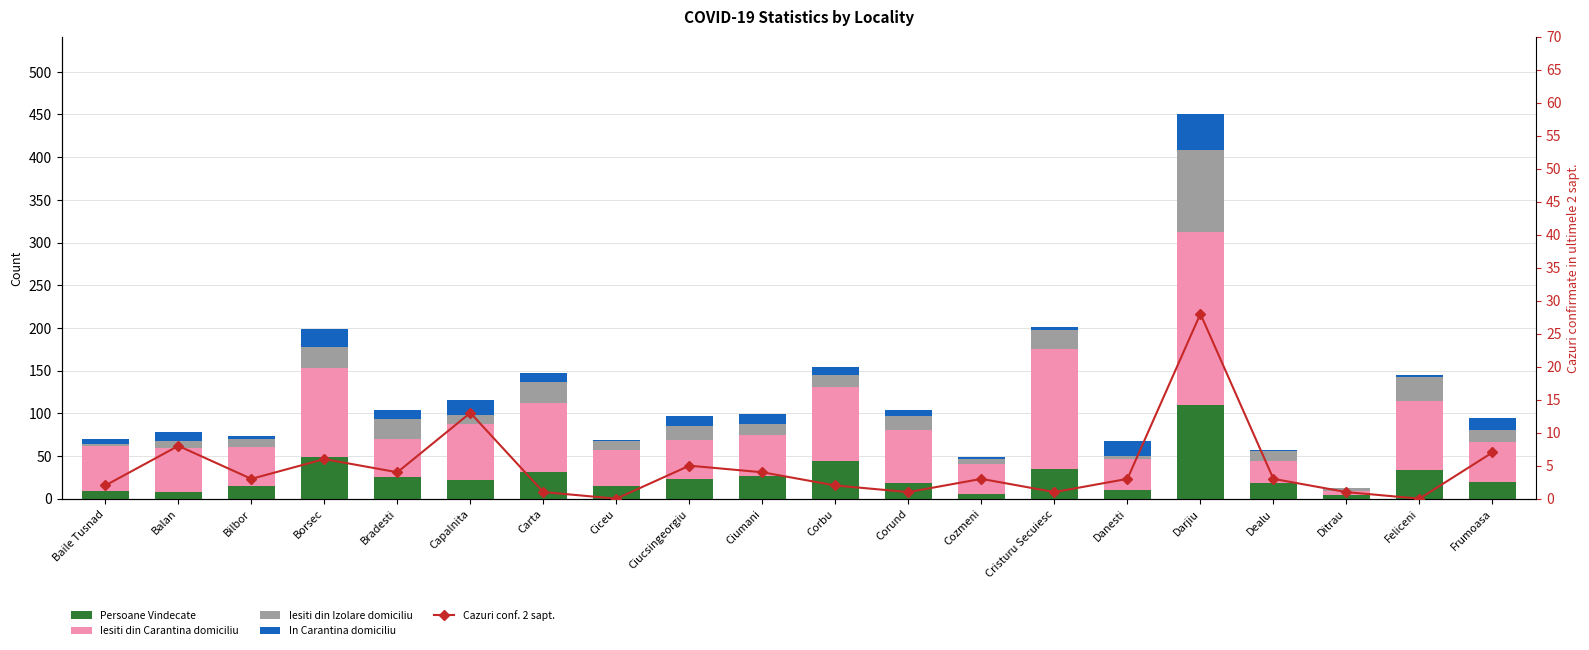

Rank the series by their maximum value, from lowest to highest.

Cazuri conf. 2 sapt., In Carantina domiciliu, Iesiti din Izolare domiciliu, Persoane Vindecate, Iesiti din Carantina domiciliu